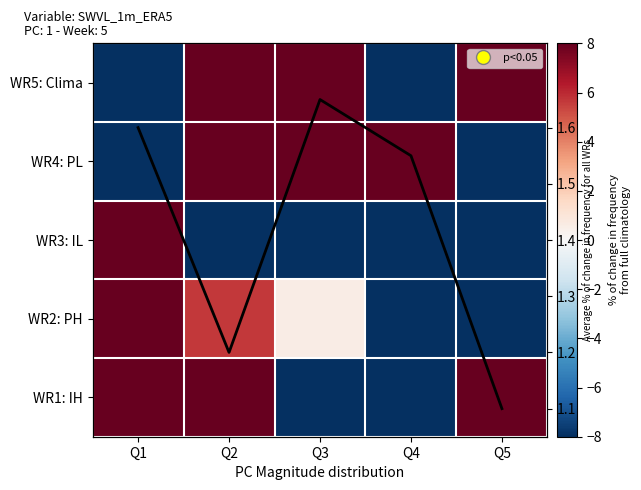

True or false: WR3: IL has a value of -8.0 at Q4.

True